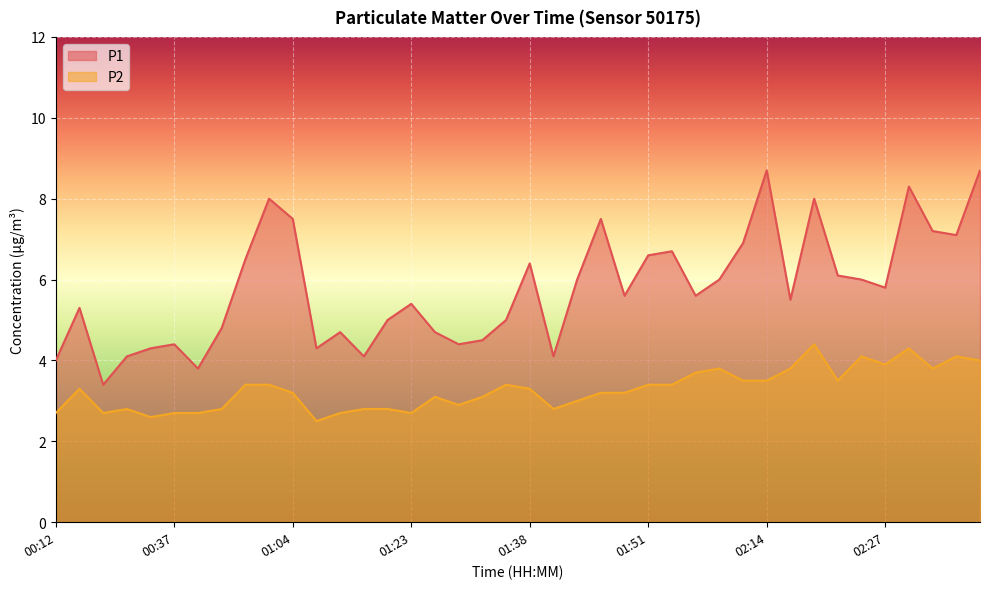

Which series has the largest range (max minus min)?

P1